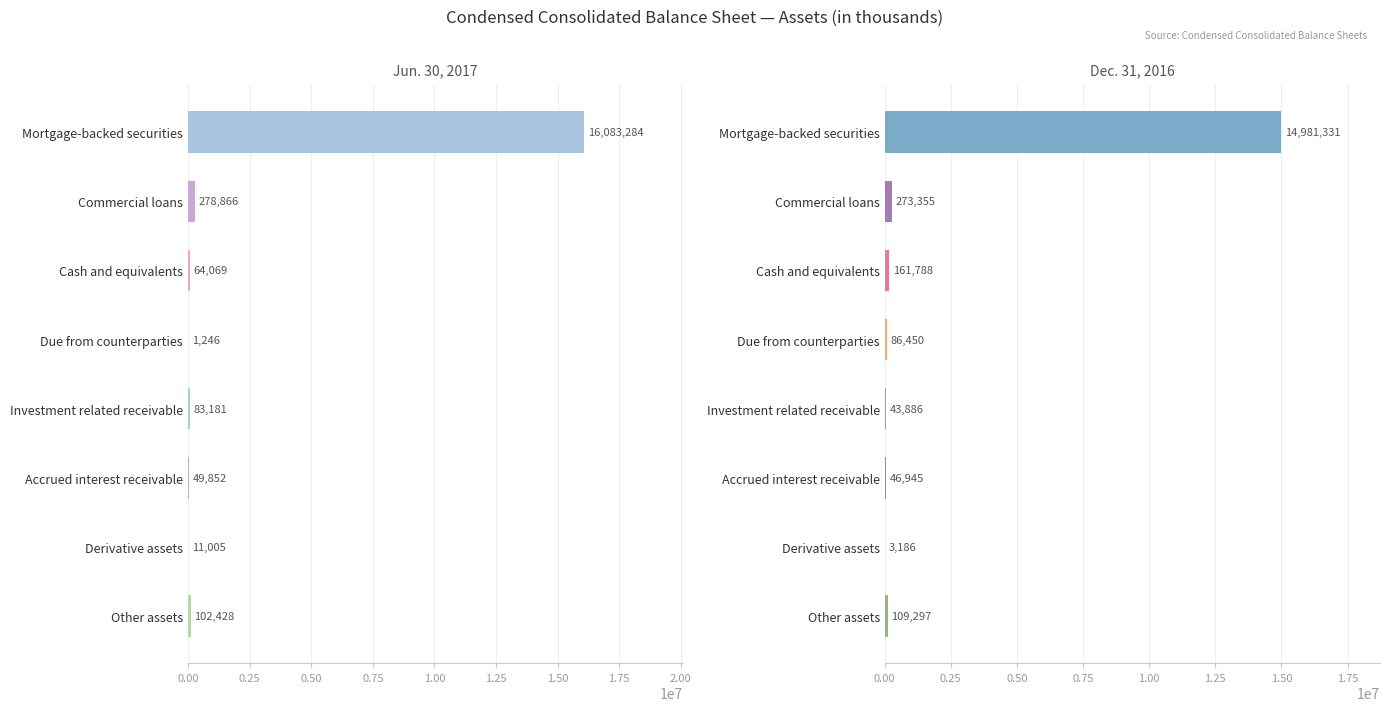

Which series has the largest range (max minus min)?

Jun. 30, 2017